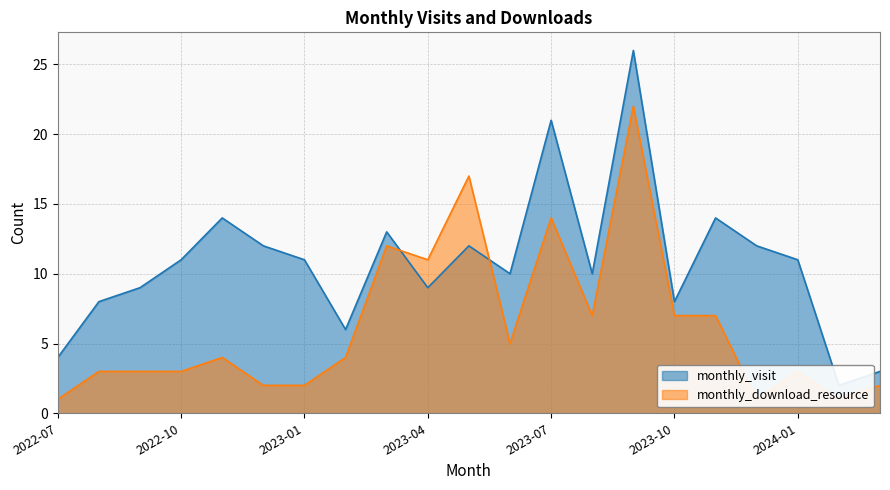

At which label does monthly_visit first exceed 11?

2022-11